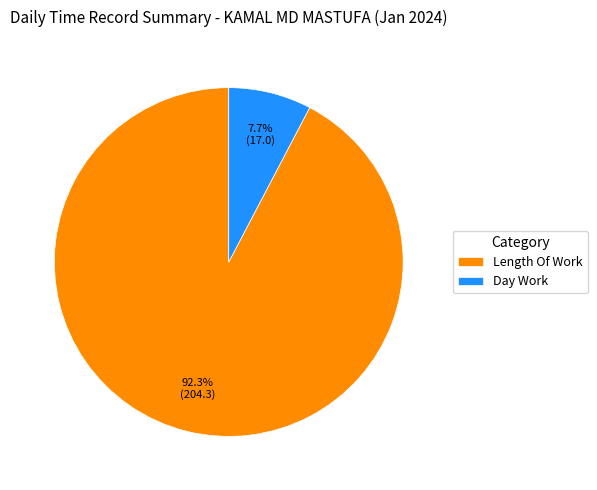

Which slice is the largest?

Length Of Work